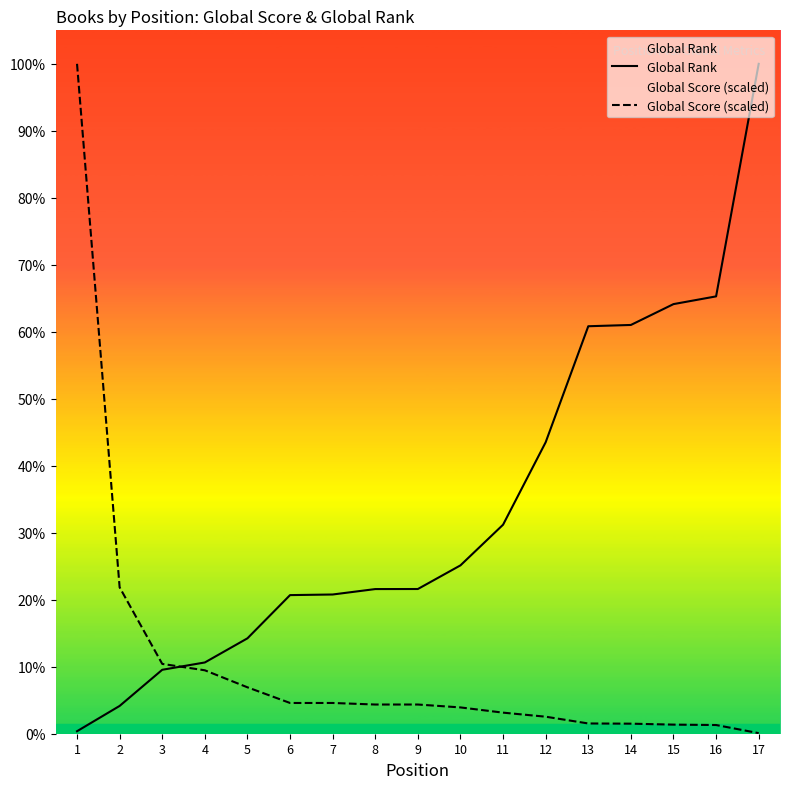

True or false: Global Rank has a value of 2694.8 at 5.

False